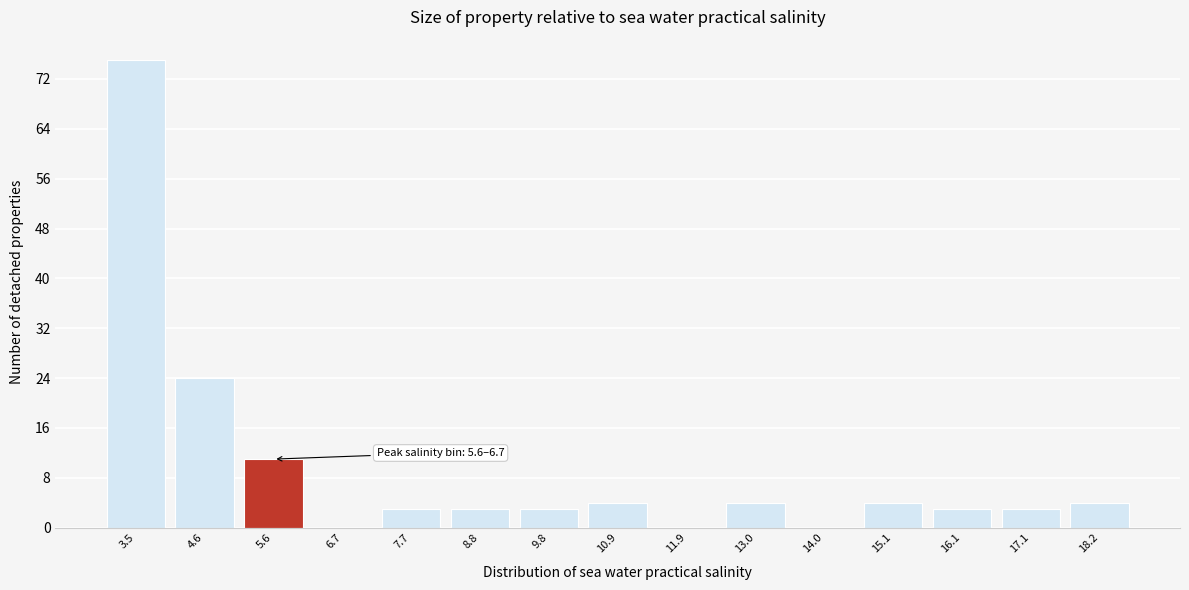

Reading right to left, extract all data points from this chart.

18.2=4	17.1=3	16.1=3	15.1=4	14.0=0	13.0=4	11.9=0	10.9=4	9.8=3	8.8=3	7.7=3	6.7=0	5.6=11	4.6=24	3.5=75